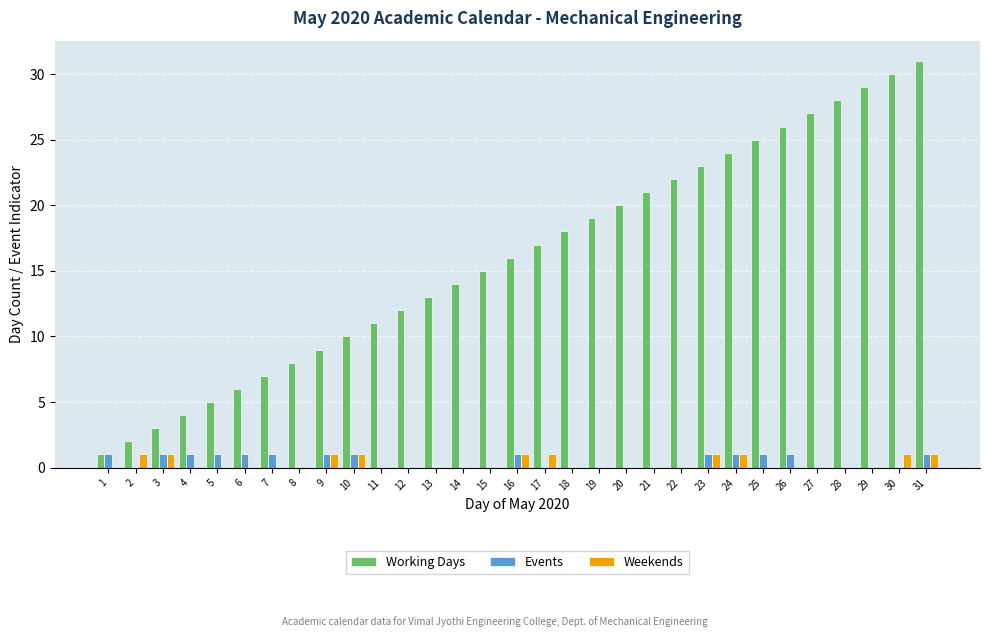

Is it true that Working Days equals 9 at 9?

True